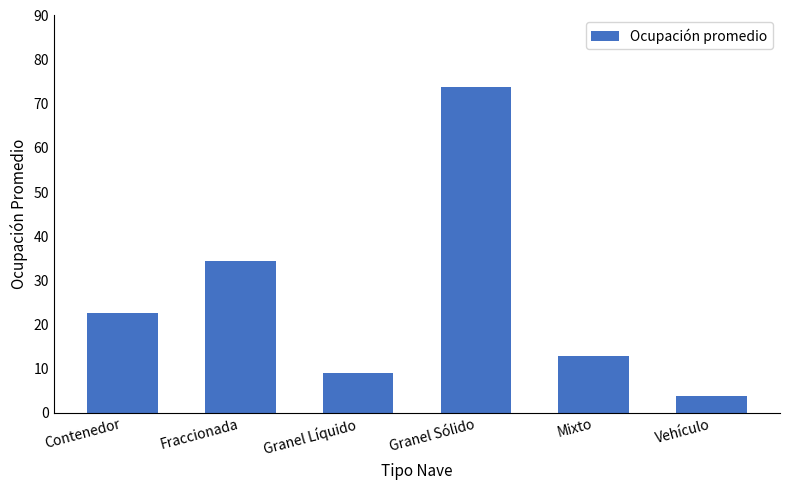

What is the label of the 2nd bar from the right?

Mixto